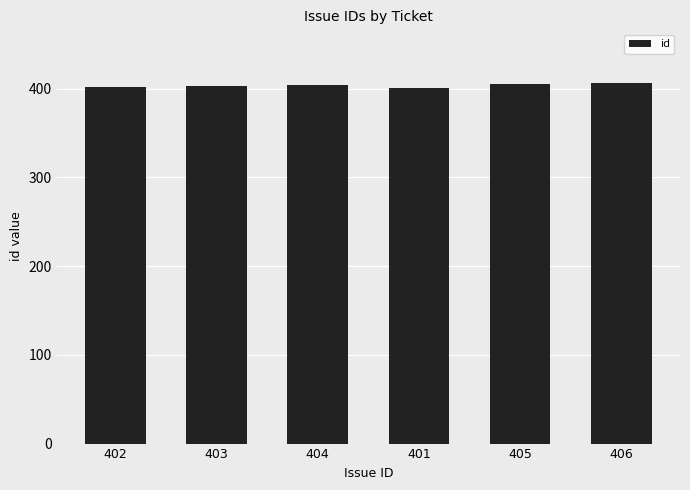

True or false: the data shows 99 at 402.

False